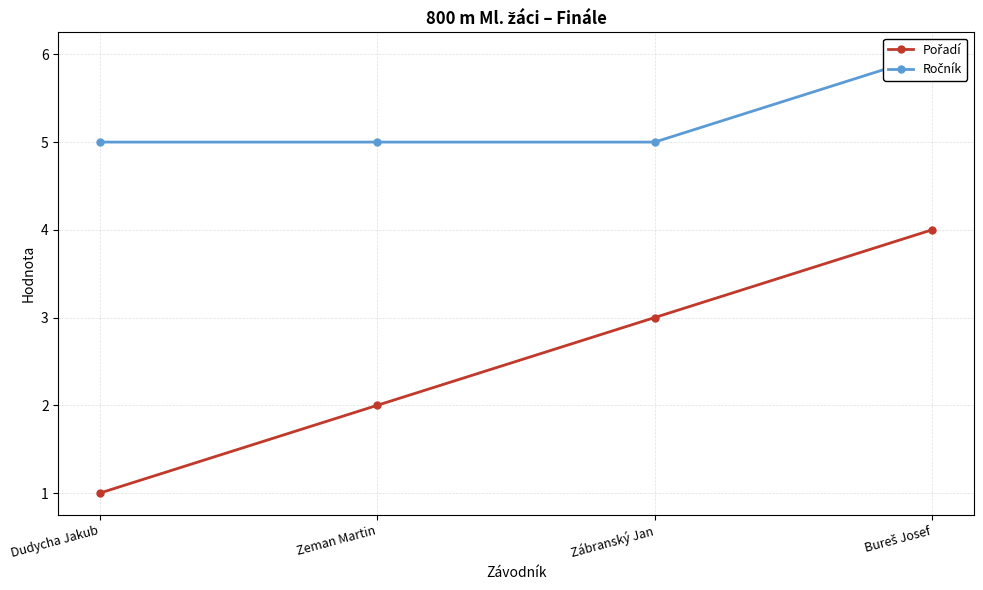

Count the Pořadí values in the range 2 to 4.

3